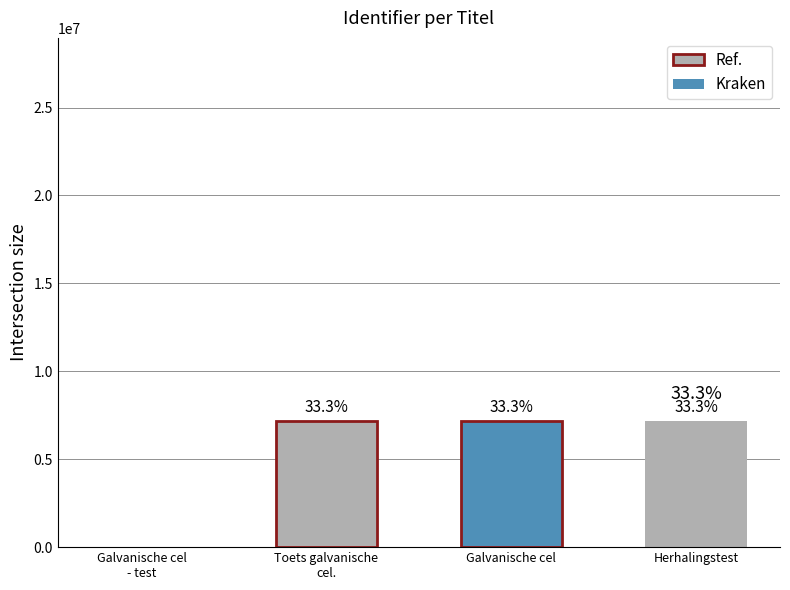

List the labels in order of value, largest first.

Herhalingstest, Galvanische cel, Toets galvanische cel., Galvanische cel - test